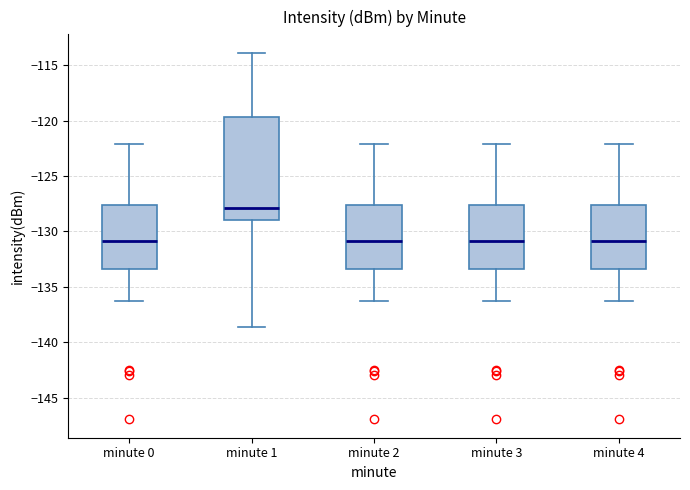

Comparing the boxes themselves (not the whiskers), which one is the tallest?

minute 1